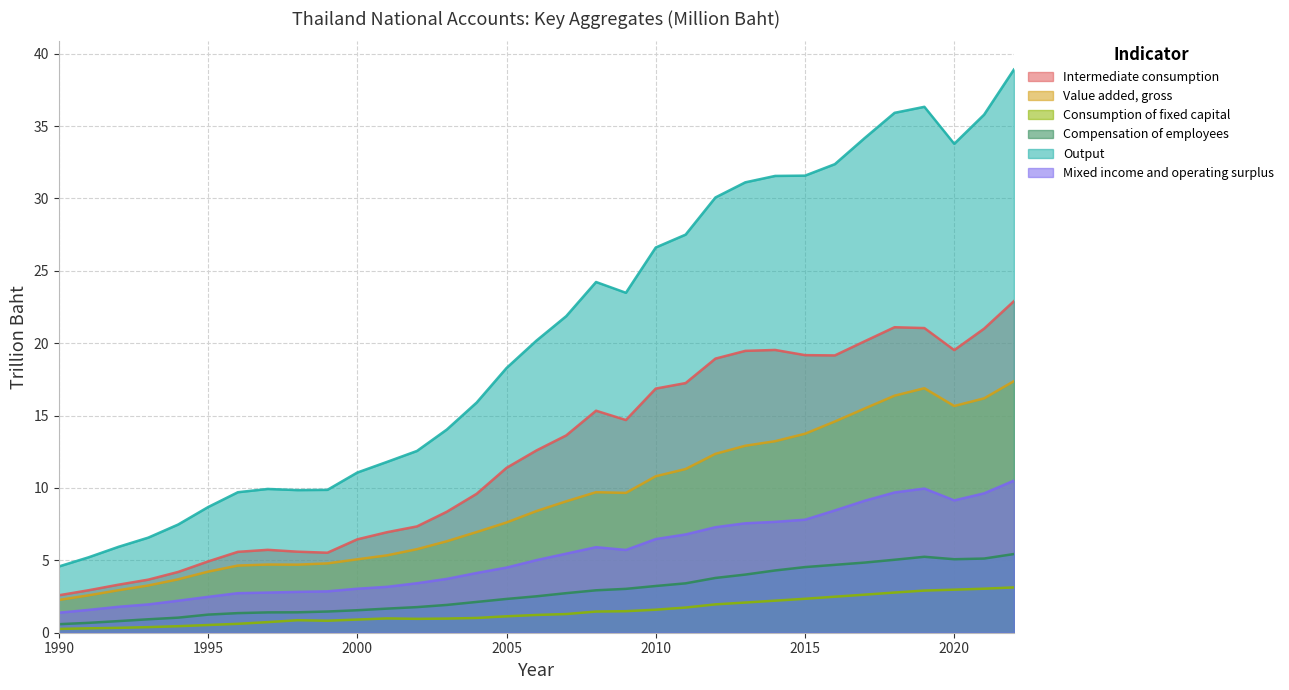

True or false: Value added, gross and Mixed income and operating surplus cross at least once.

False